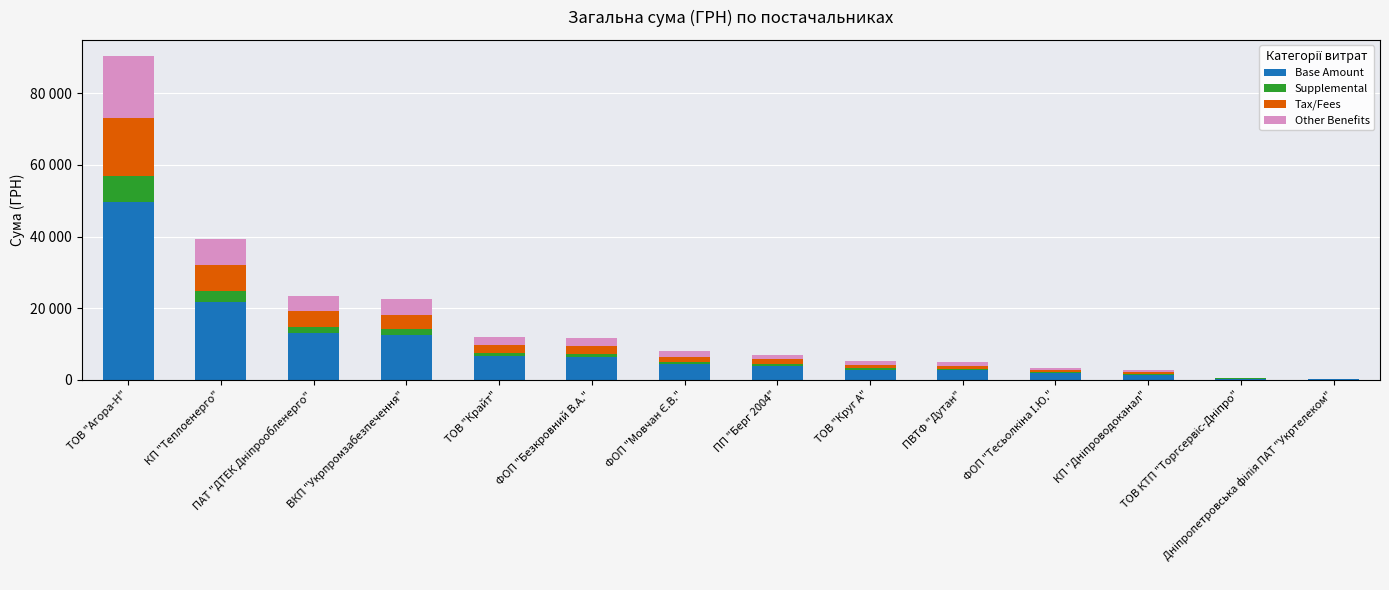

What is the total value across all series at ПВТФ "Дутан"?

4798.5